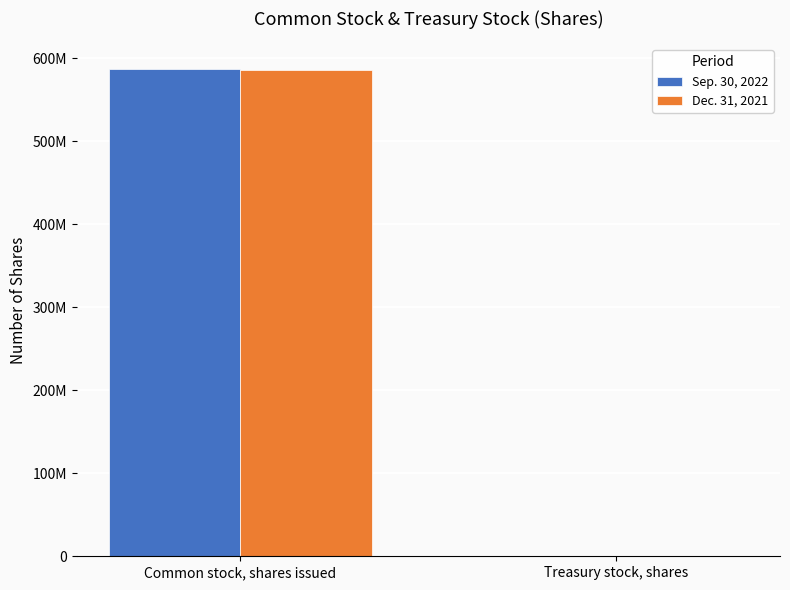

What is the difference between the maximum and minimum values in the Sep. 30, 2022 series?

587244849